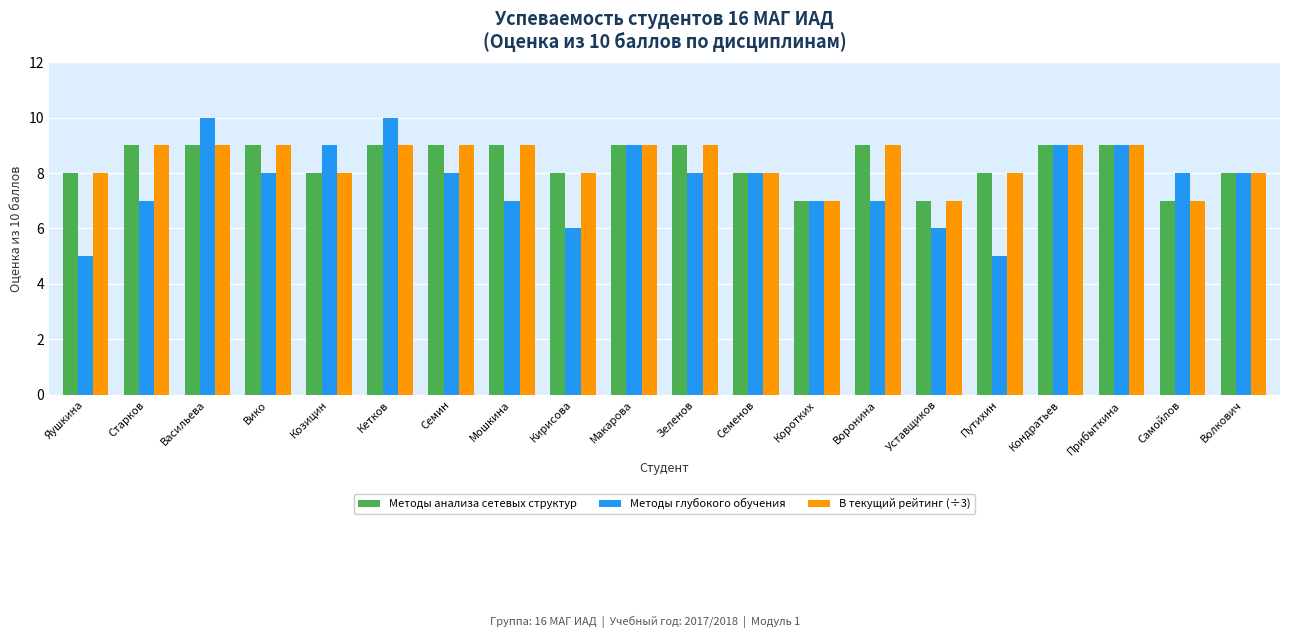

What is the lowest value of the Методы глубокого обучения series?

5